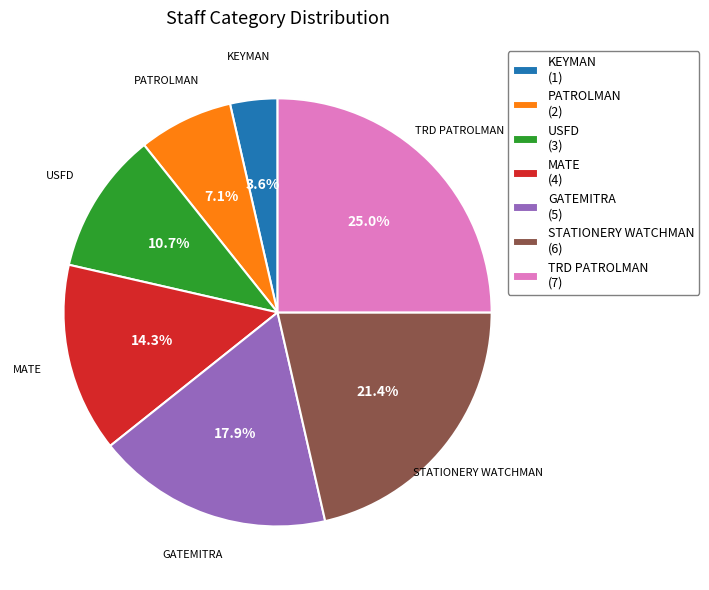

Rank the categories by value from lowest to highest.

KEYMAN (1), PATROLMAN (2), USFD (3), MATE (4), GATEMITRA (5), STATIONERY WATCHMAN (6), TRD PATROLMAN (7)